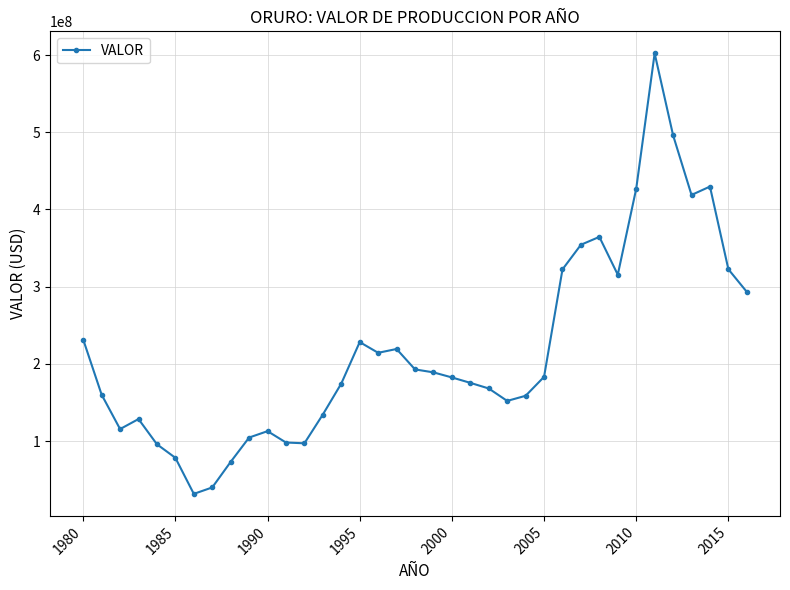

True or false: the data has more than 1 interior local peaks.

True